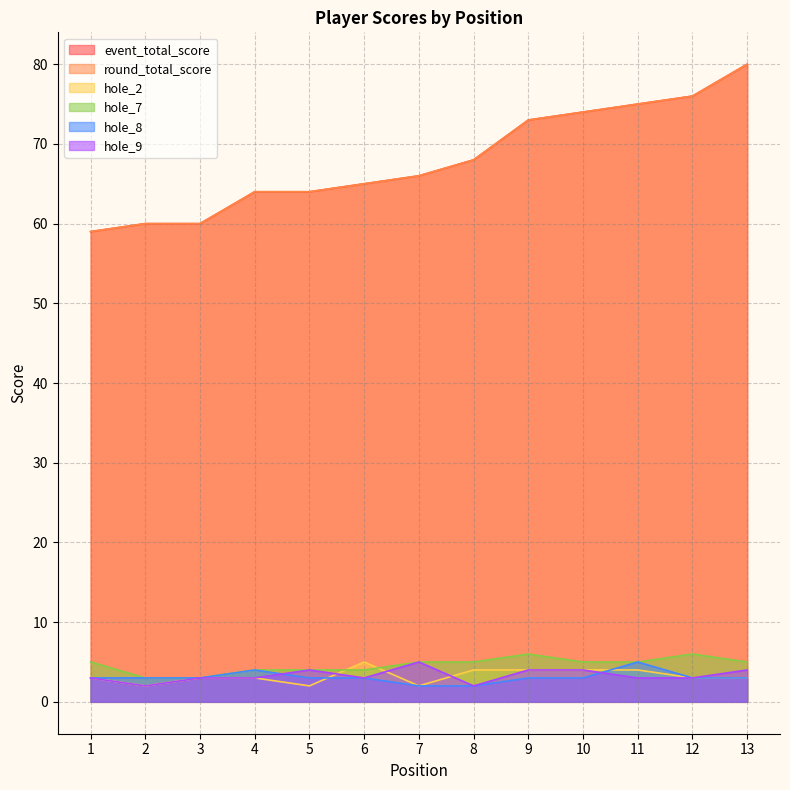

How many hole_7 values are between 4 and 5?

9